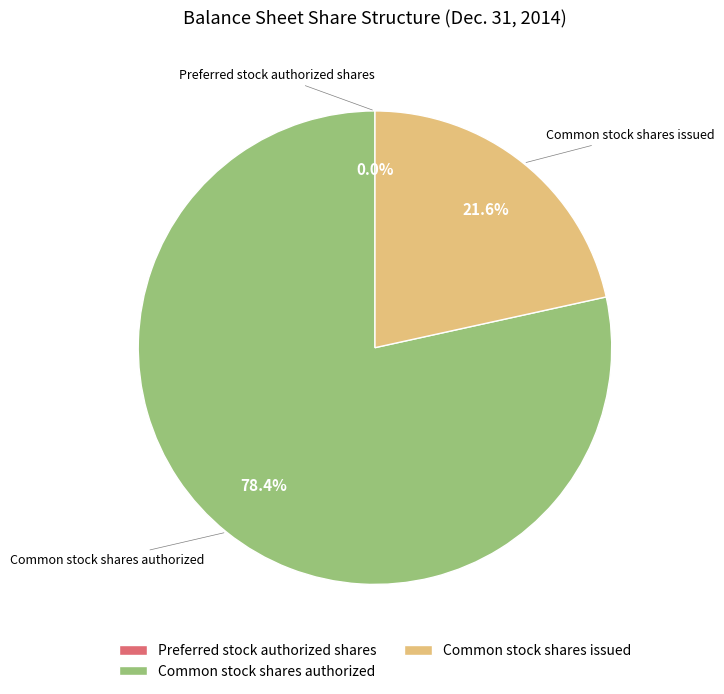

What portion of the pie excludes Common stock shares authorized?

21.6%